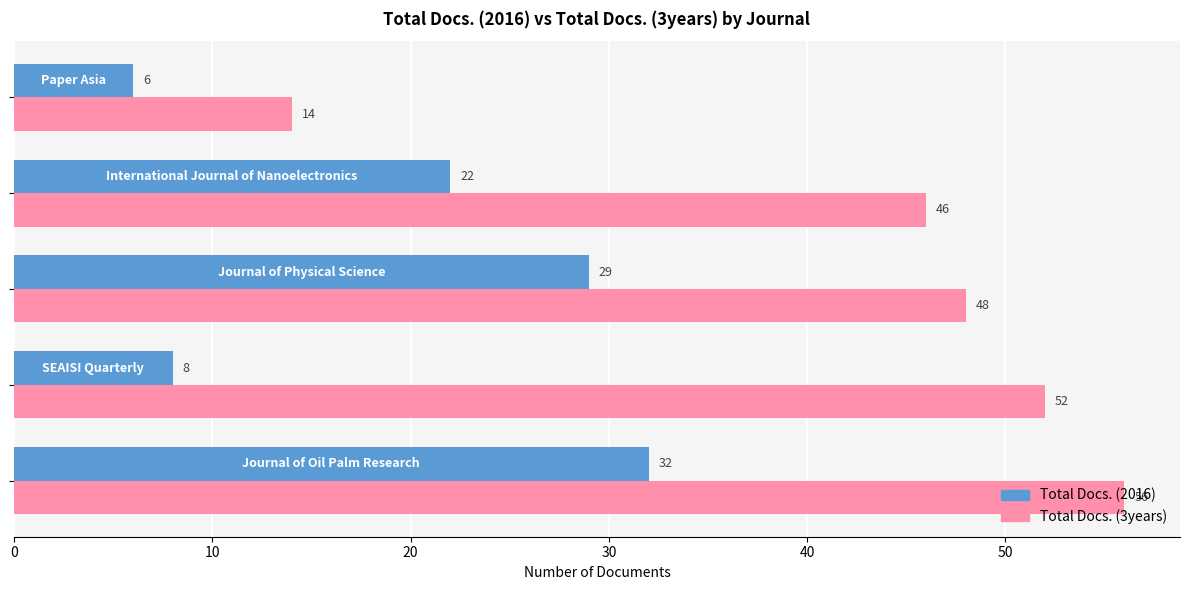

What is the average value of the Total Docs. (3years) series?

43